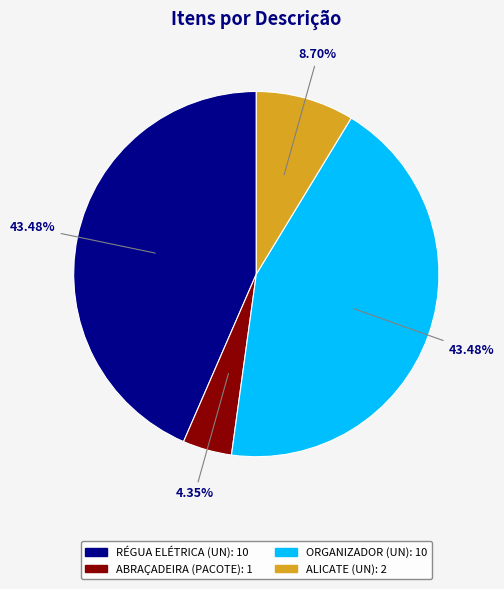

Which category has the smallest portion of the pie?

ABRAÇADEIRA (PACOTE)